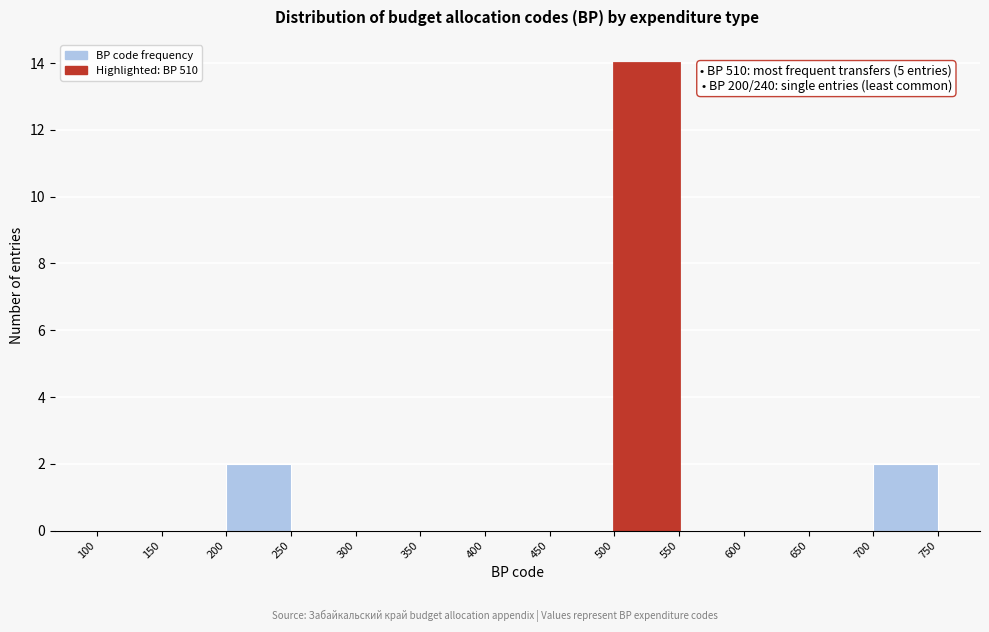

Over which range of the x-axis is the bar tallest?

500 to 550